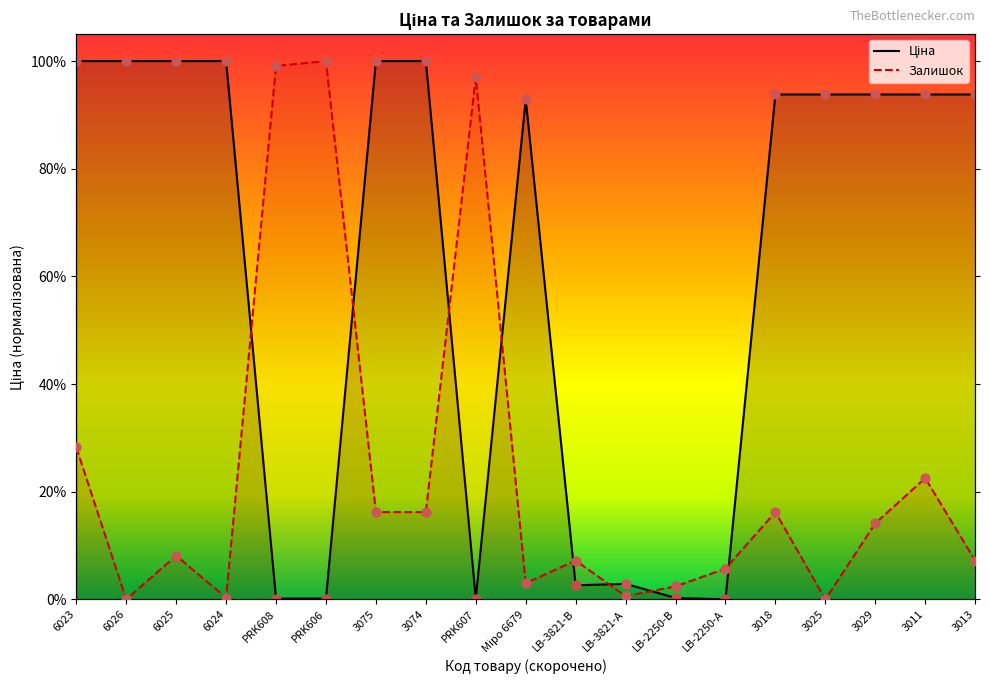

Which series reaches the maximum Y coordinate?

Ціна